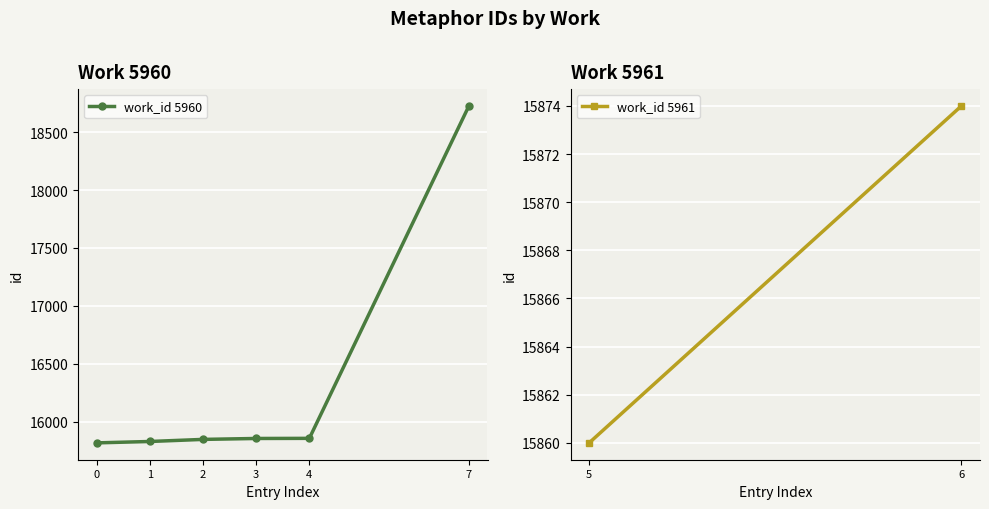

What is the change in value from 4 to 7?

+2867